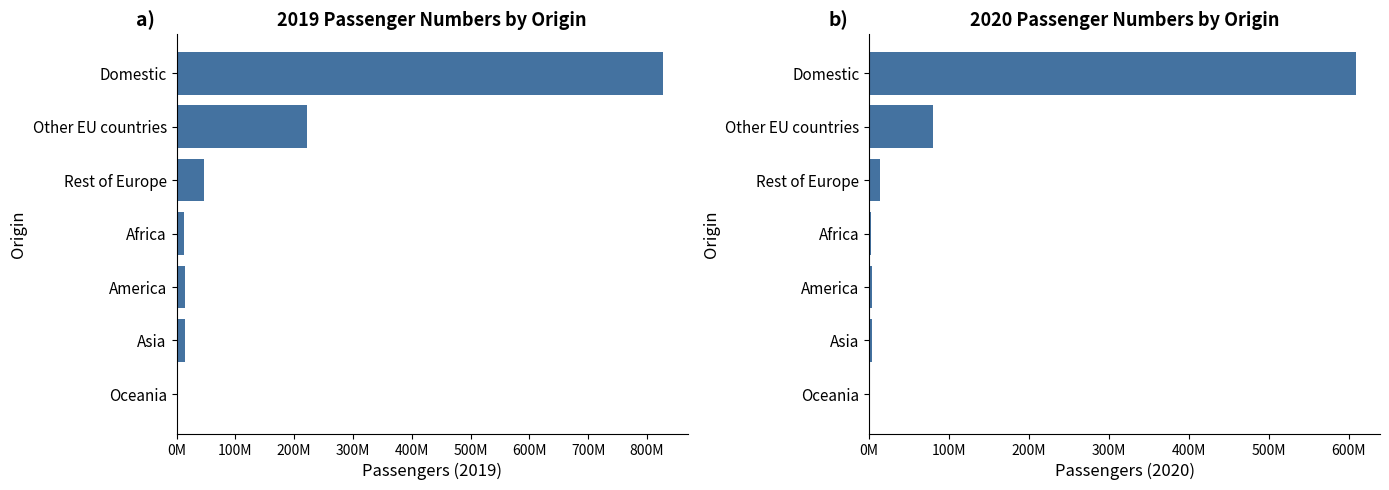

Between Africa and America, which is larger?

America